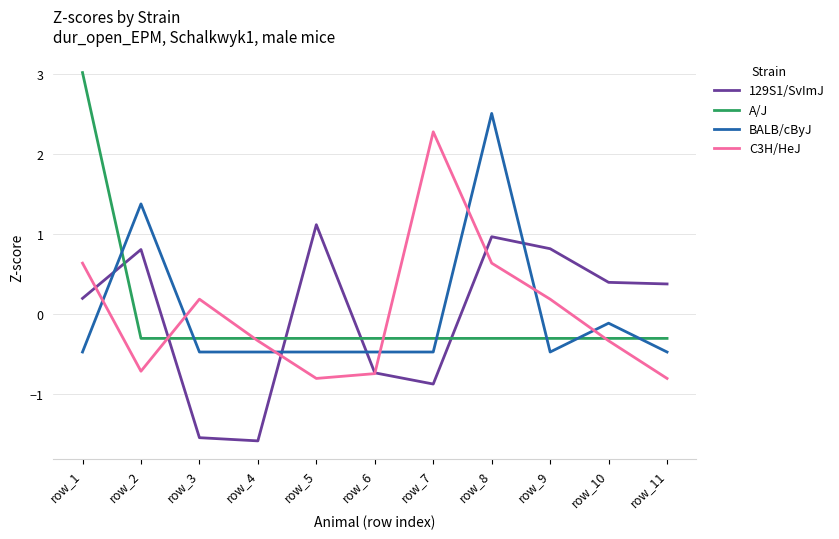

How many values in the A/J series are below 0?

10